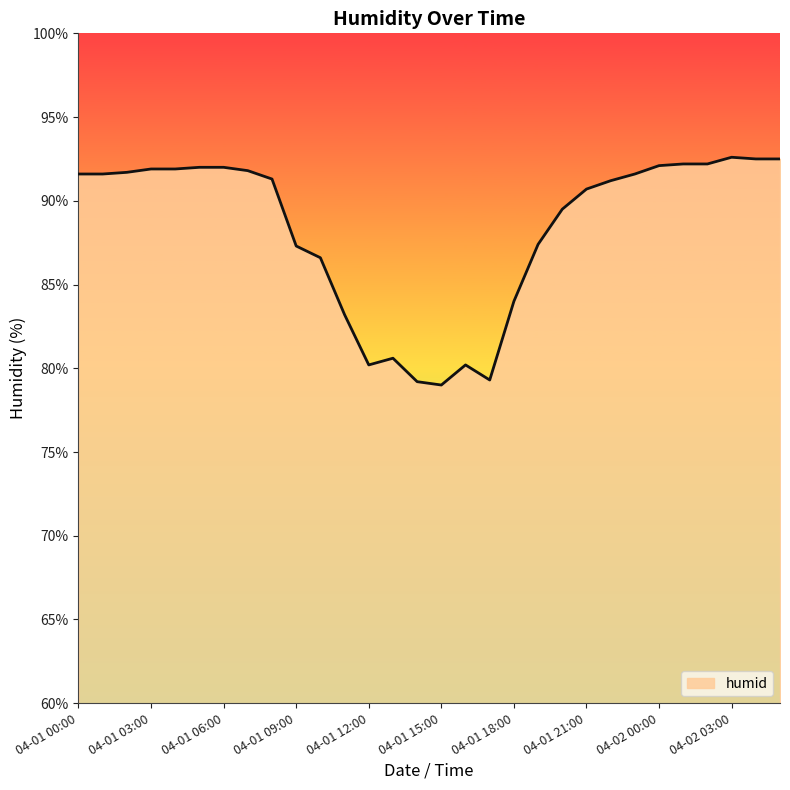

What is the minimum value shown in the chart?

79.0